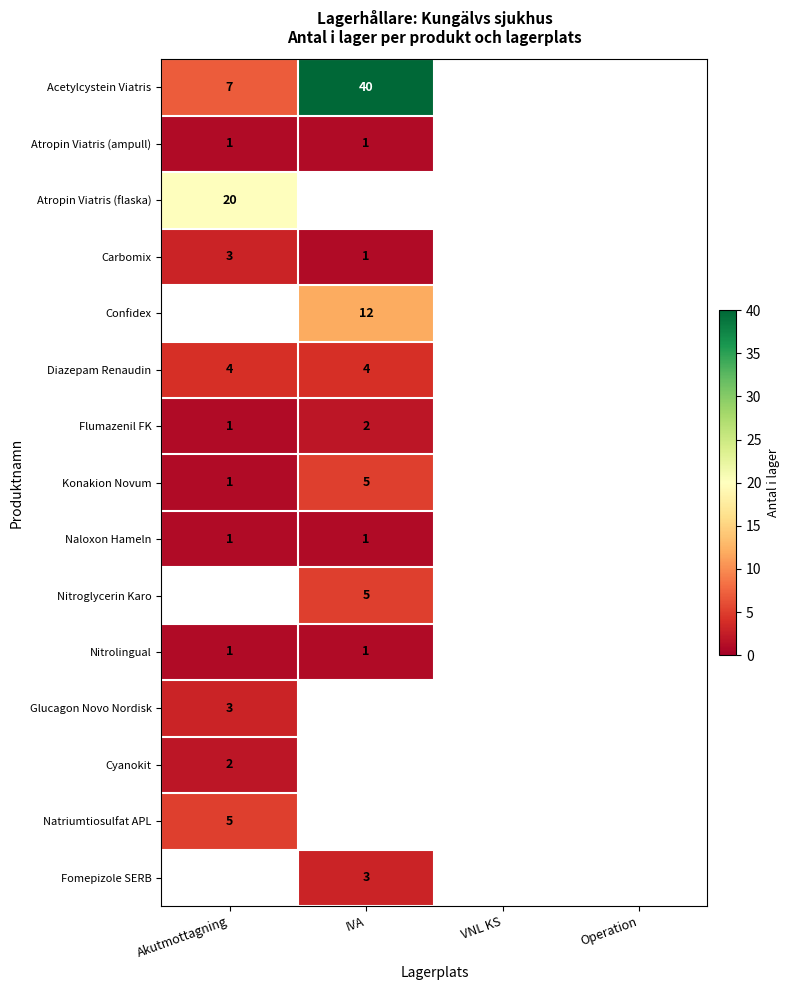

Which label corresponds to the smallest value in the chart?

Akutmottagning